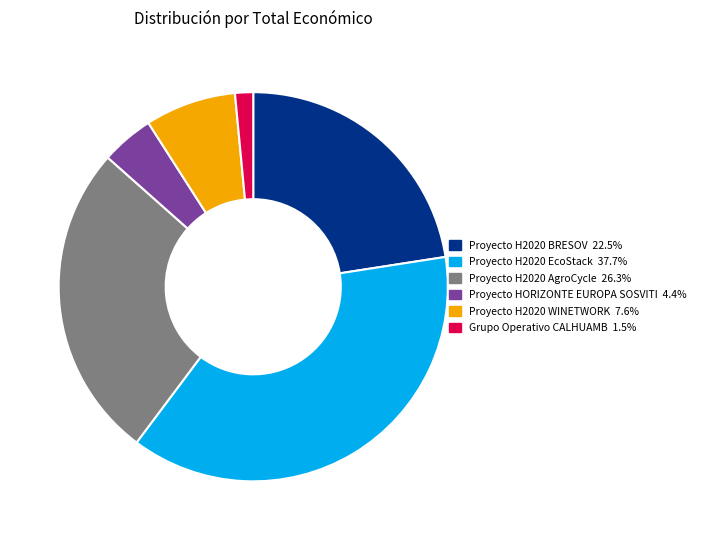

Is there a majority slice in this chart?

No